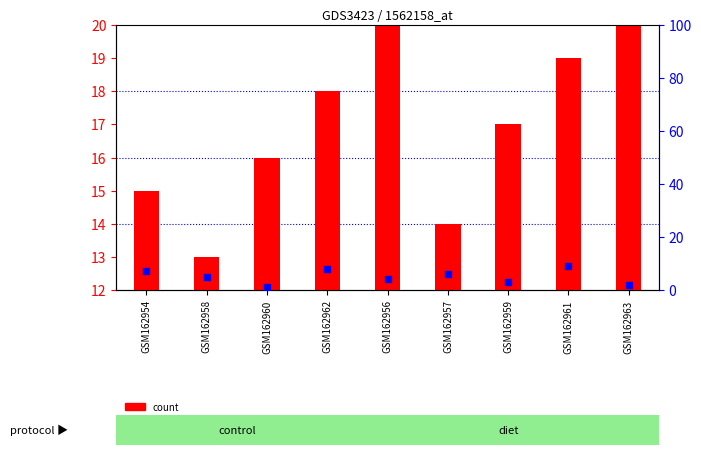

Which series reaches the minimum Y coordinate?

count